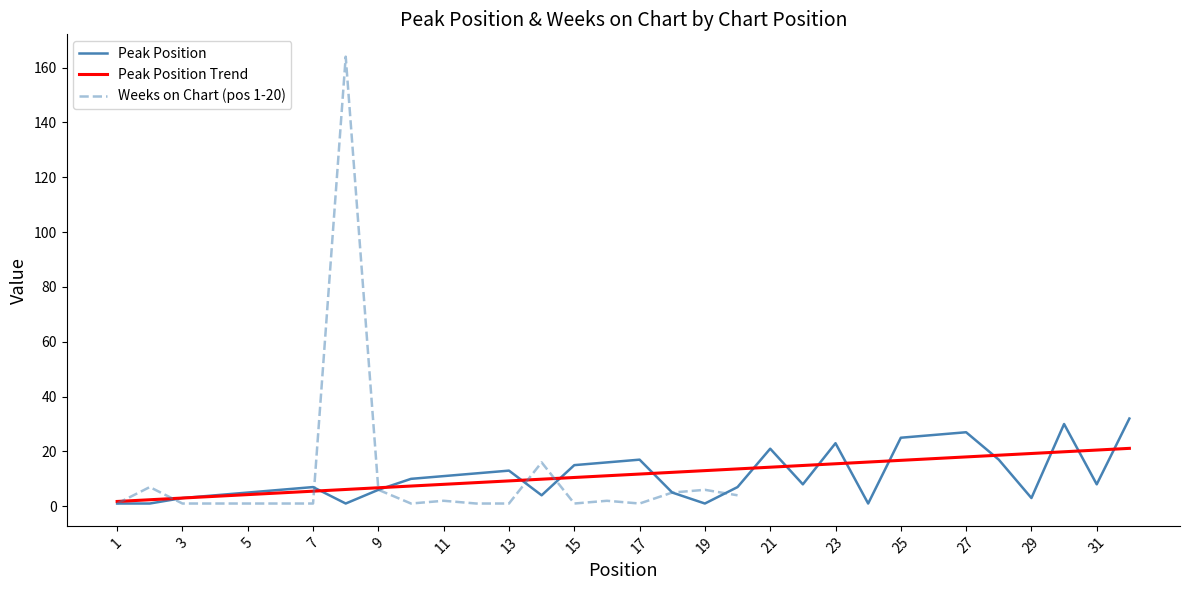

Approximately how many times larger is the value at 1 compared to 5?

0.2